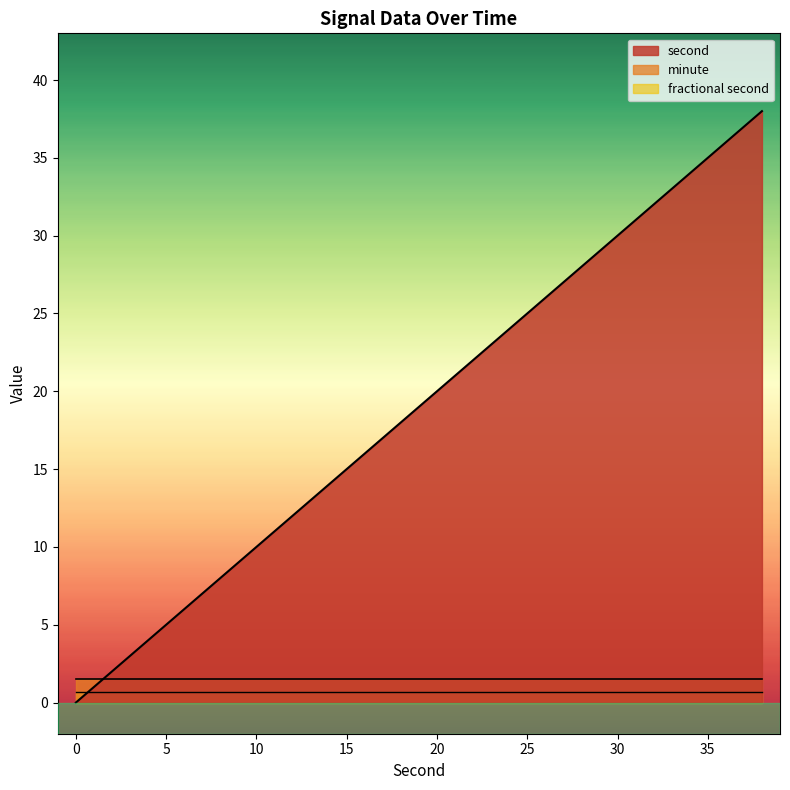

True or false: minute and fractional second cross at least once.

False